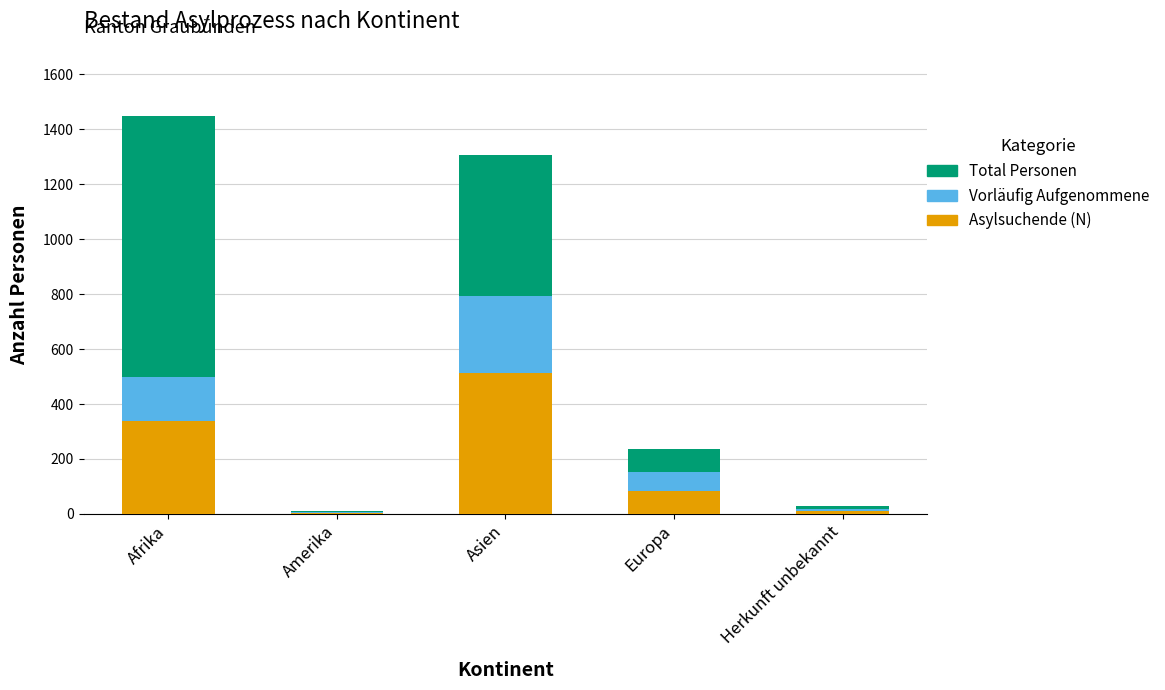

Reading left to right, transcribe the values for Asylsuchende (N).

Afrika=339	Amerika=3	Asien=512	Europa=85	Herkunft unbekannt=12